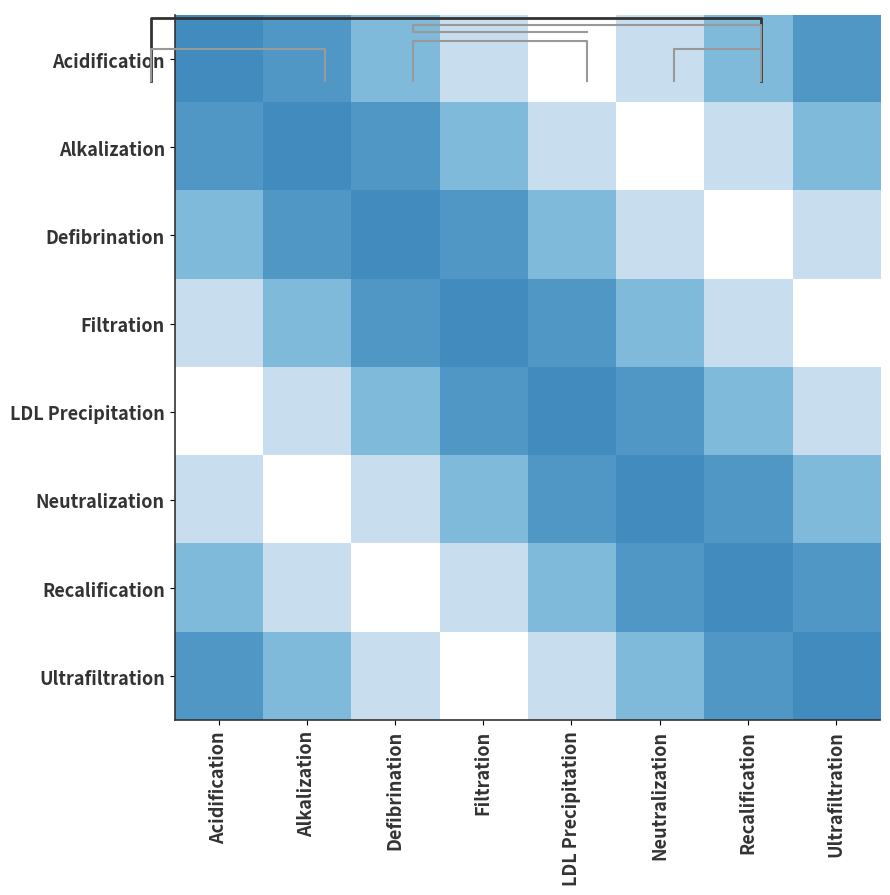

Which series has the largest total across all categories?

Acidification